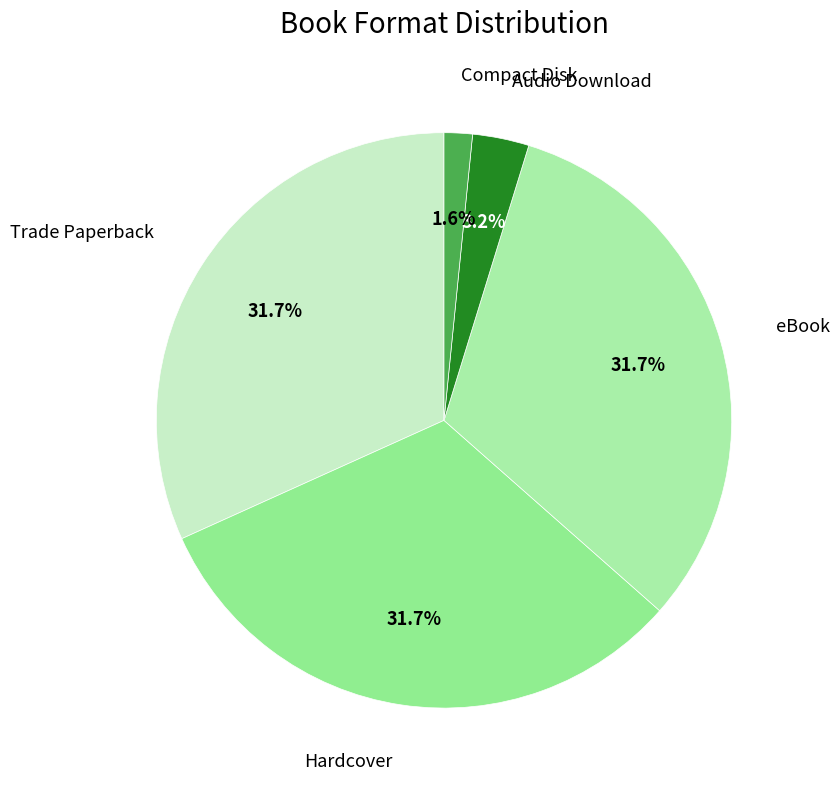

Between Trade Paperback and Compact Disk, which is larger?

Trade Paperback